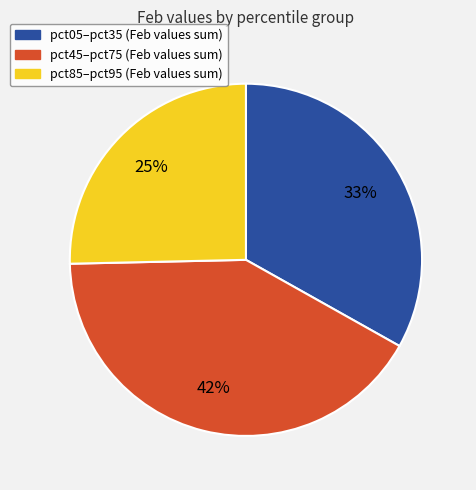

To the nearest percent, what portion does pct85–pct95 (Feb values sum) represent?

25%